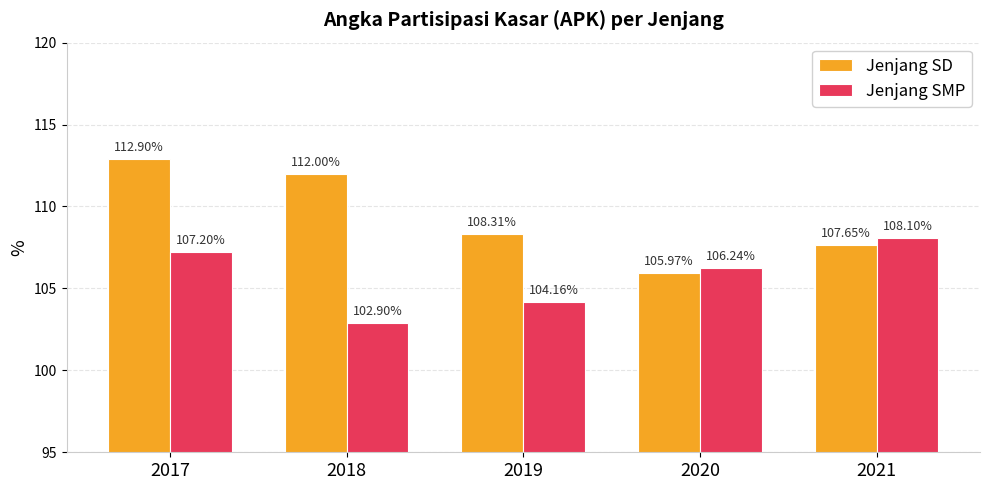

List the labels in order of Jenjang SMP value, largest first.

2021, 2017, 2020, 2019, 2018